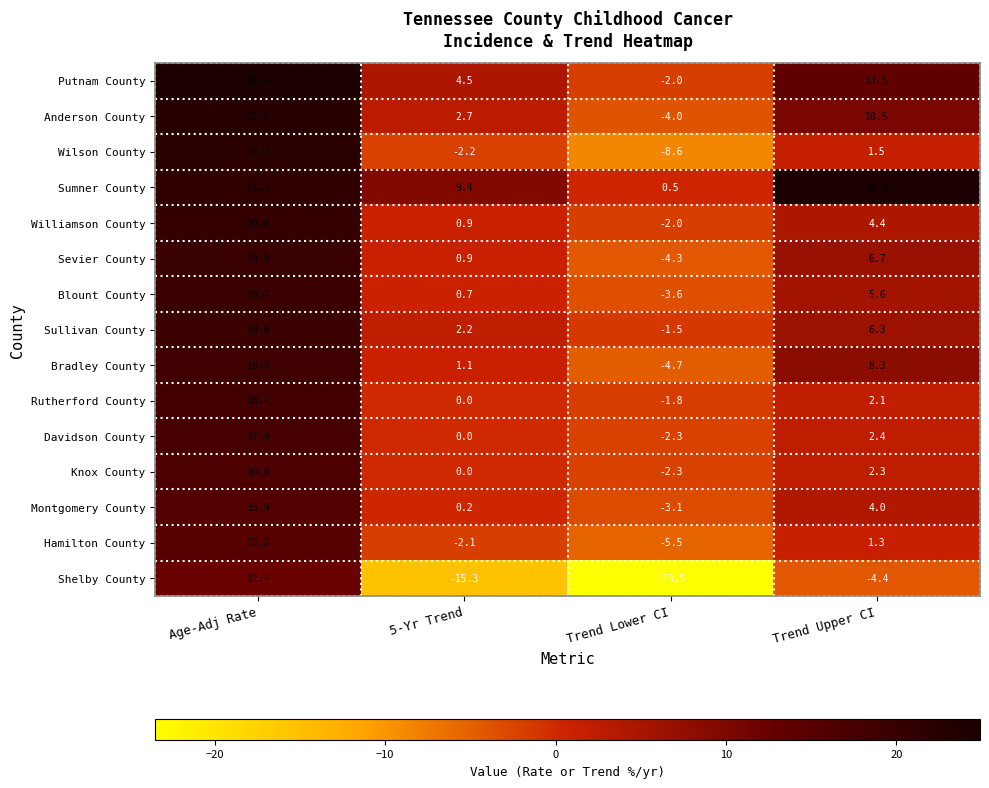

Which series has the largest range (max minus min)?

Shelby County